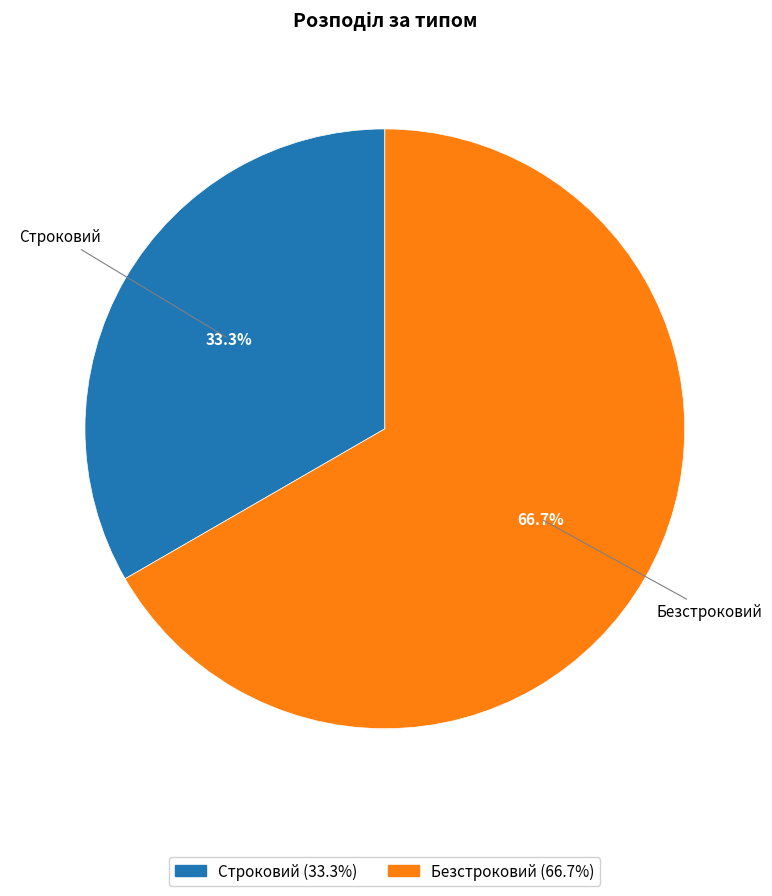

To the nearest percent, what portion does Строковий represent?

33%